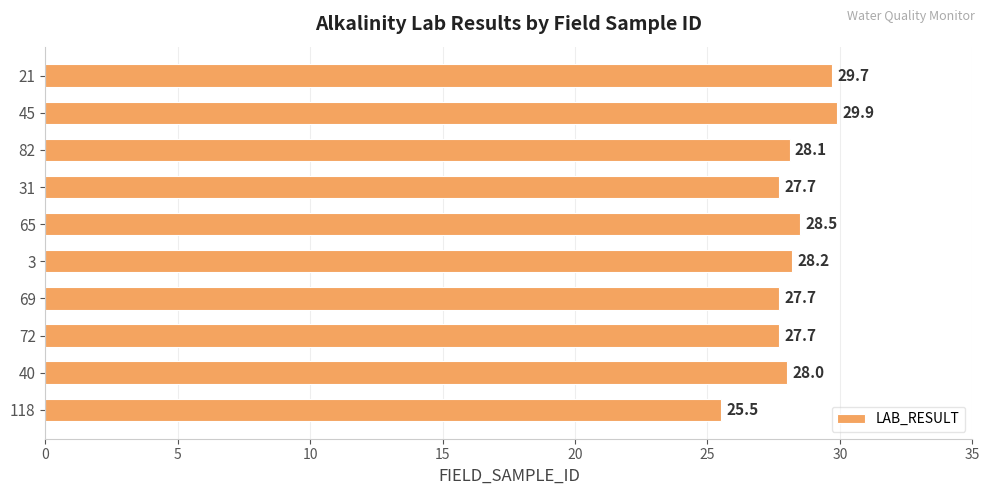

What is the sum of the values at 40 and 31?

55.7